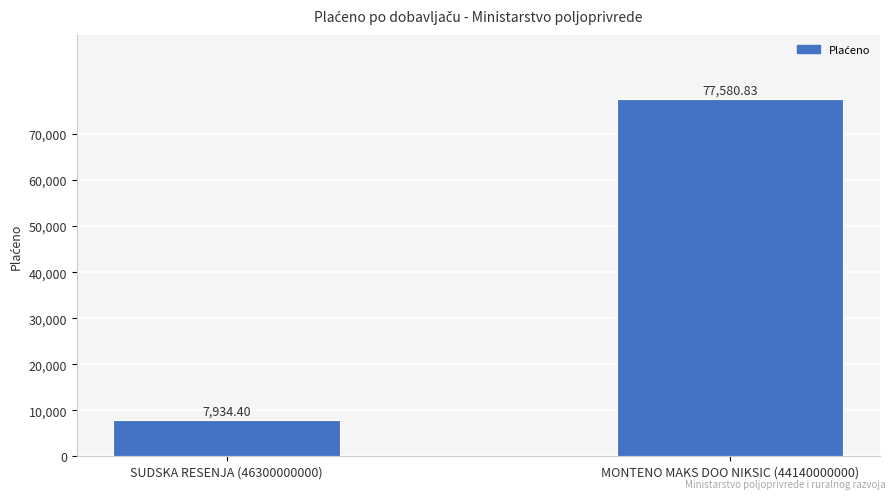

Does the chart contain any negative values?

No